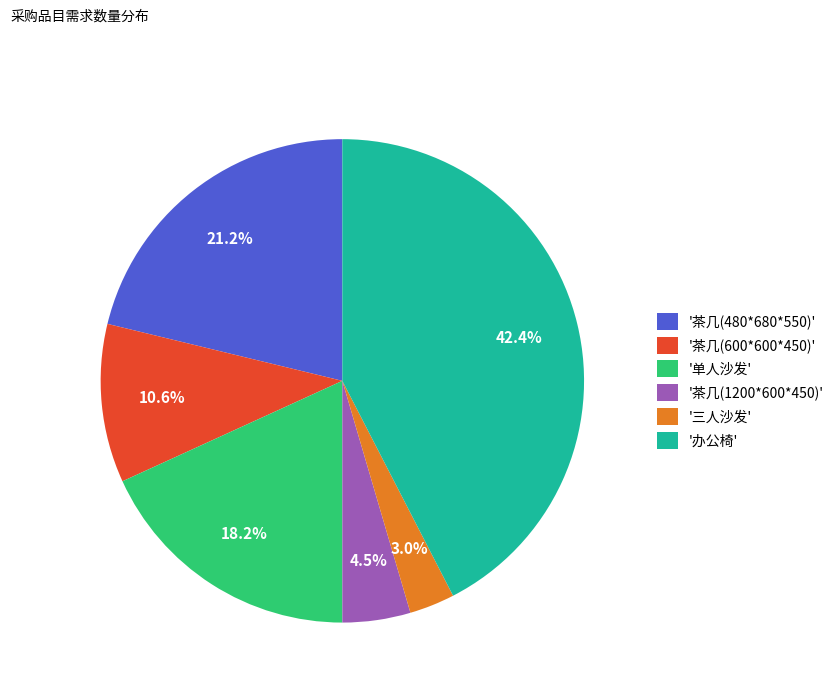

How many slices are in this pie chart?

6